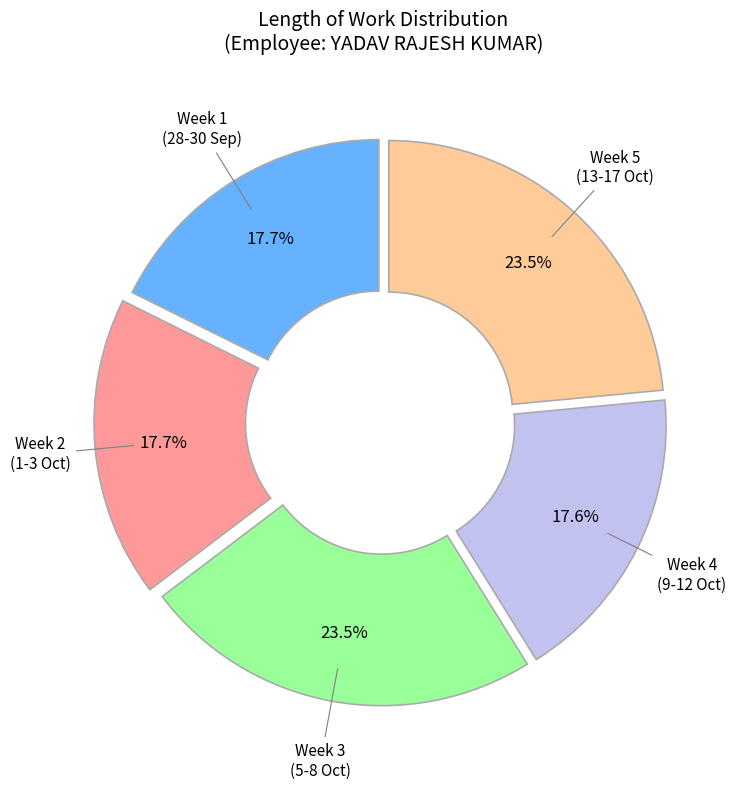

Is there any slice that represents more than half of the pie?

No